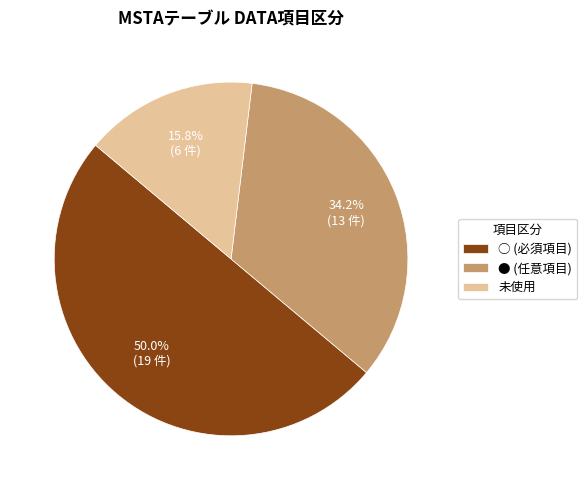

What portion of the pie excludes ●?

65.8%